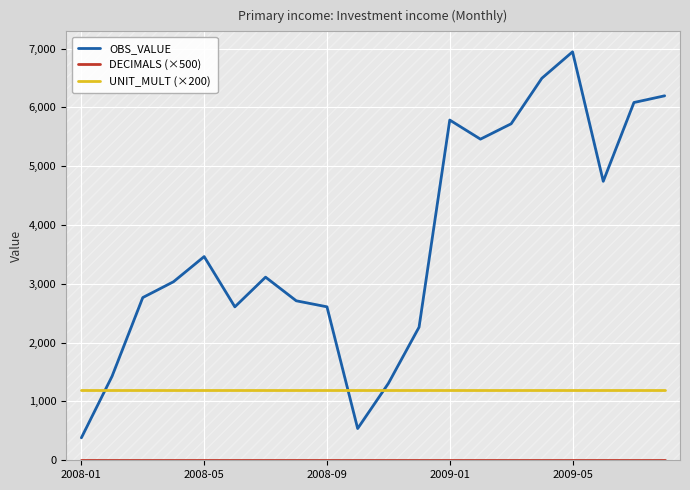

At how many categories does at least one series exceed 4859?

7